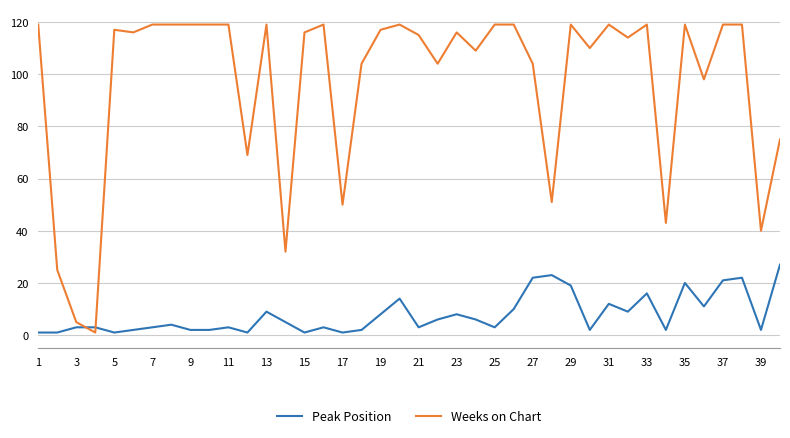

What is the minimum value for Weeks on Chart?

1